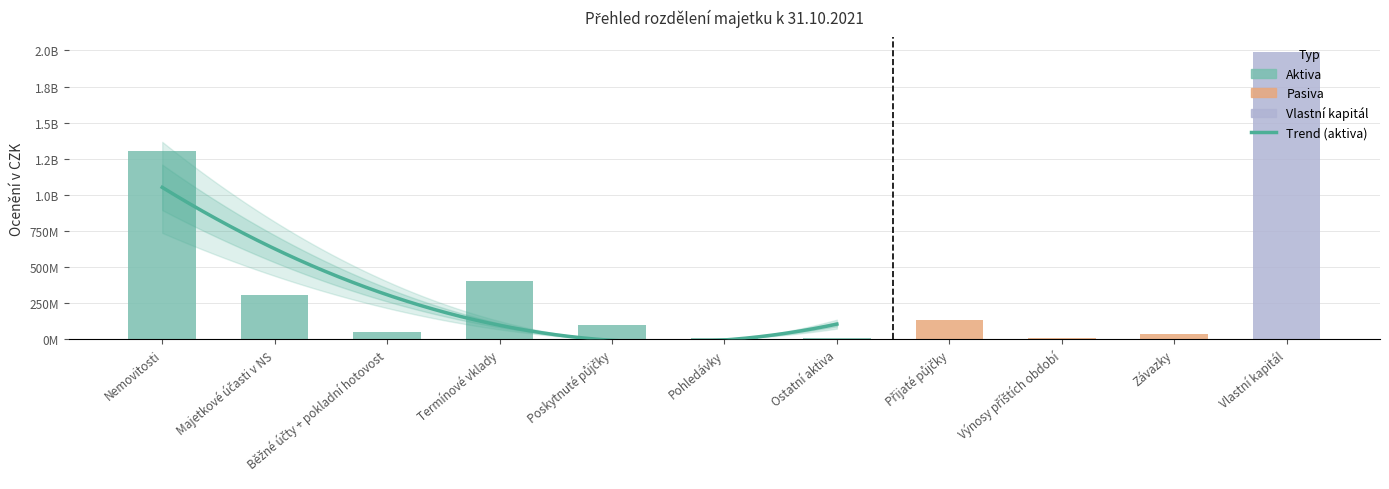

What is the smallest value displayed?

4771655.7